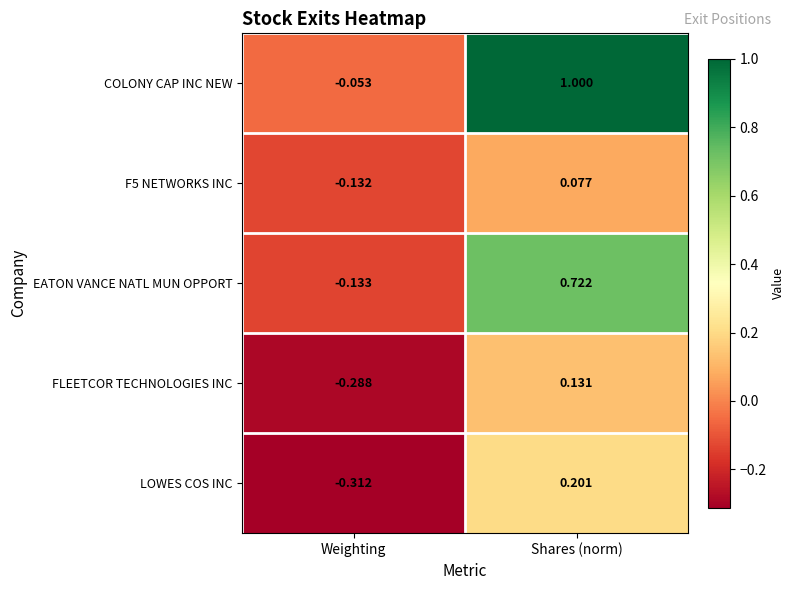

At which label does F5 NETWORKS INC first exceed 0?

Shares (norm)